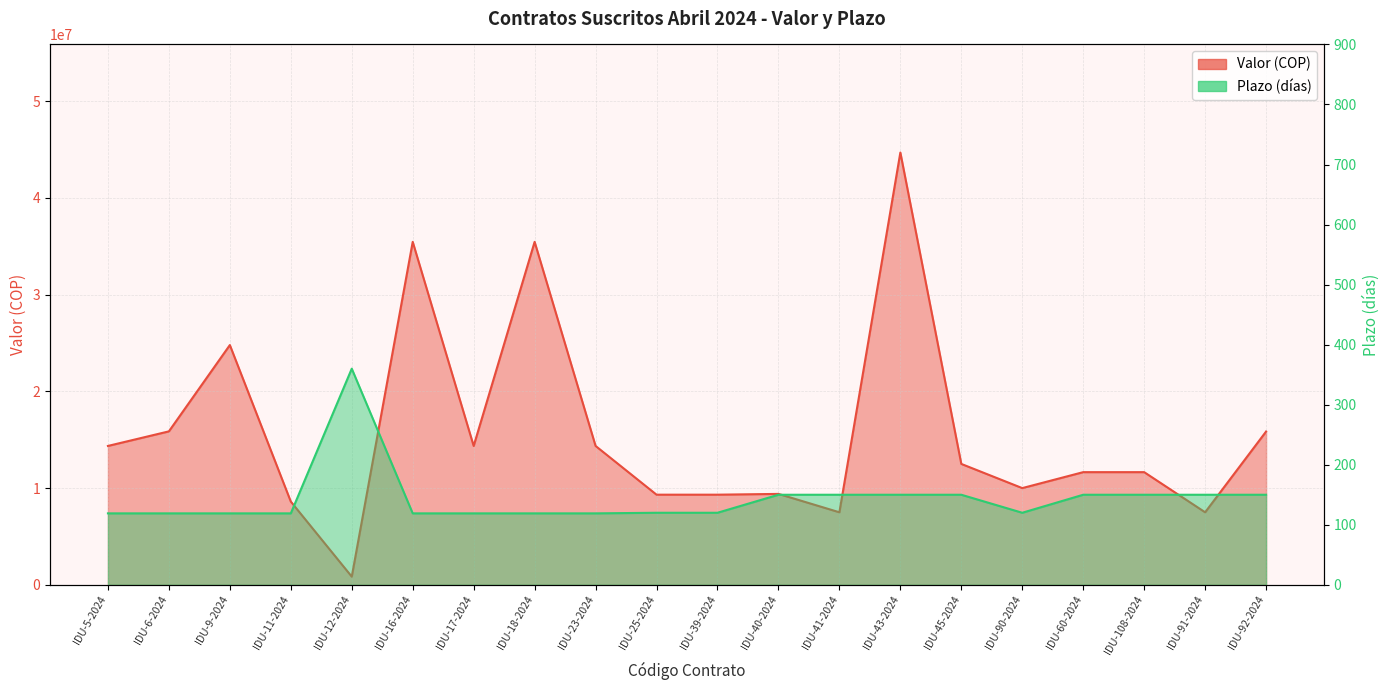

Reading right to left, extract all data points from this chart.

Valor: 15850000	7500000	11650000	11650000	10000000	12500000	44700000	7500000	9400000	9320000	9320000	14359333	35462000	14359333	35462000	844700	8607667	24791667	15866667	14359333
Plazo: 150	150	150	150	120	150	150	150	150	120	120	119	119	119	119	360	119	119	119	119